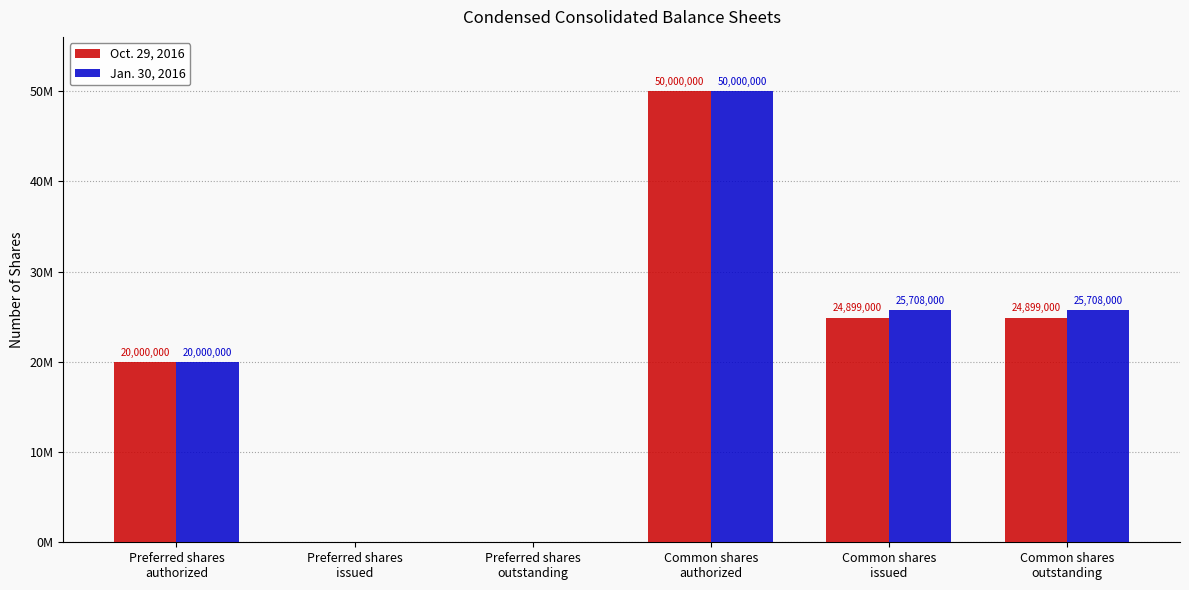

Does the chart contain stacked bars?

No